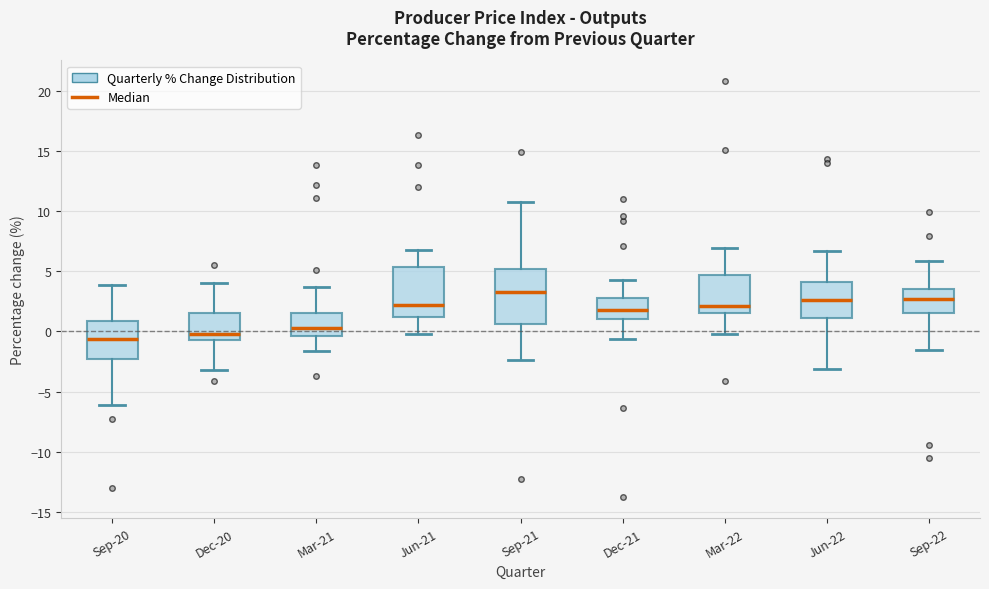

Reading left to right, read every box against the y-axis: the position of its median line, the range the box covers, and the ends of its whiskers. The values are not printed on the chart, so give them approximately, as read against the axis.

Sep-20: median -0.5, box -2.5 to 1.0, whiskers -6.0 to 4.0
Dec-20: median 0.0, box -0.5 to 1.5, whiskers -3.0 to 4.0
Mar-21: median 0.5, box -0.5 to 1.5, whiskers -1.5 to 3.5
Jun-21: median 2.0, box 1.0 to 5.5, whiskers 0.0 to 7.0
Sep-21: median 3.5, box 0.5 to 5.0, whiskers -2.5 to 11.0
Dec-21: median 2.0, box 1.0 to 3.0, whiskers -0.5 to 4.5
Mar-22: median 2.0, box 1.5 to 4.5, whiskers 0.0 to 7.0
Jun-22: median 2.5, box 1.0 to 4.0, whiskers -3.0 to 6.5
Sep-22: median 2.5, box 1.5 to 3.5, whiskers -1.5 to 6.0